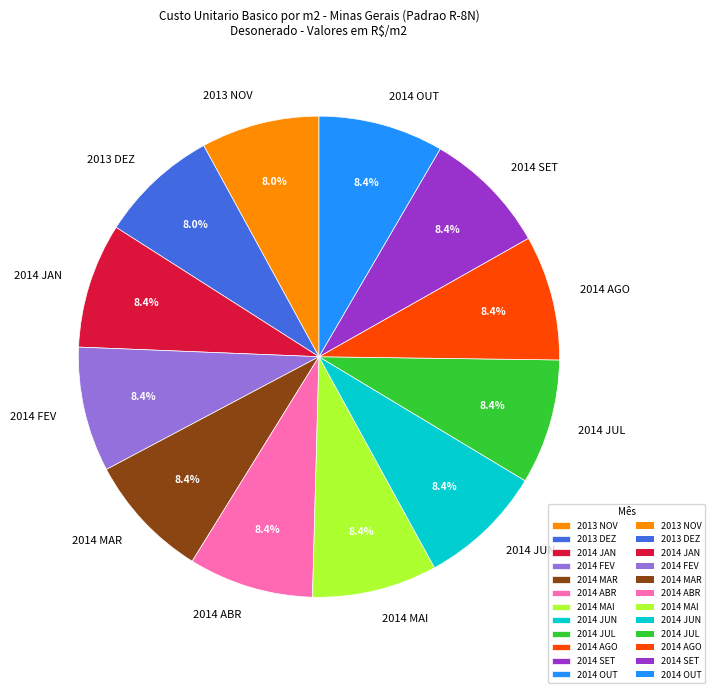

Combined, do 2014 OUT and 2014 MAI account for over 50%?

No